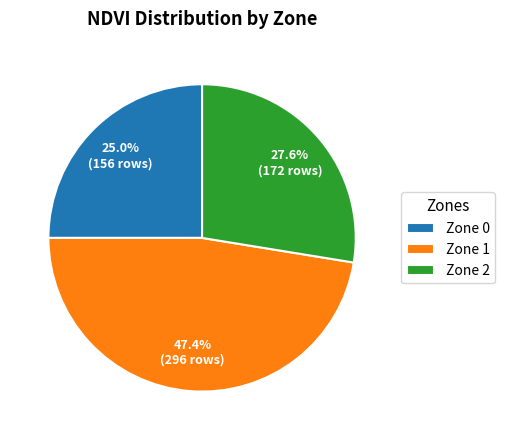

Rank the categories by value from lowest to highest.

Zone 0, Zone 2, Zone 1